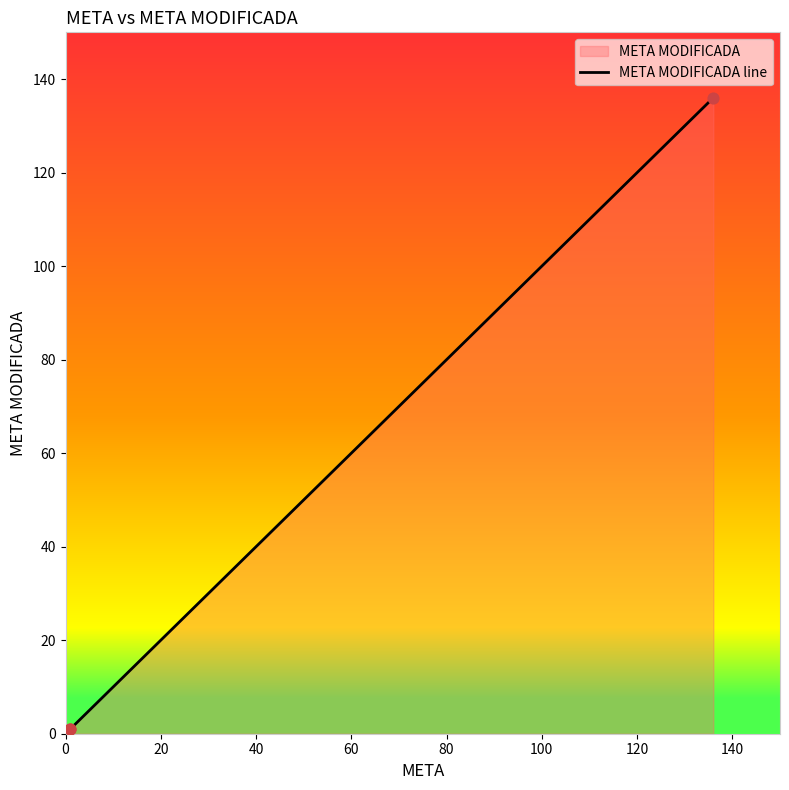

Between 40 and 0, which is larger?

40